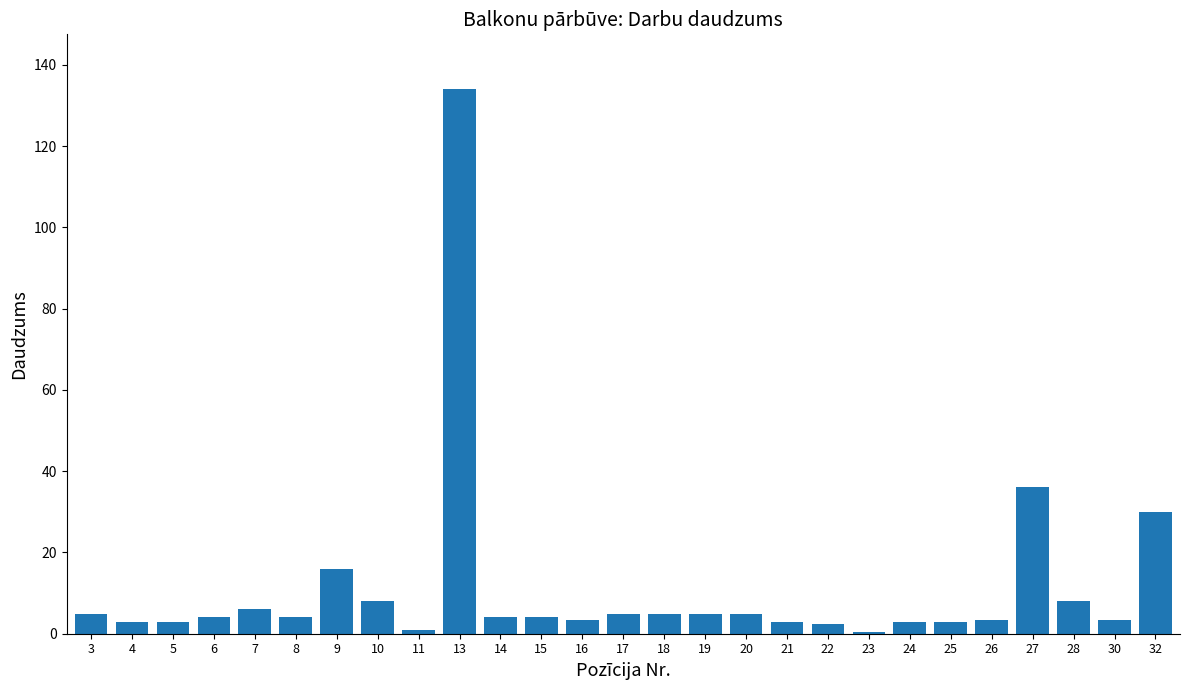

What is the value of the 25th bar from the left?

8.0